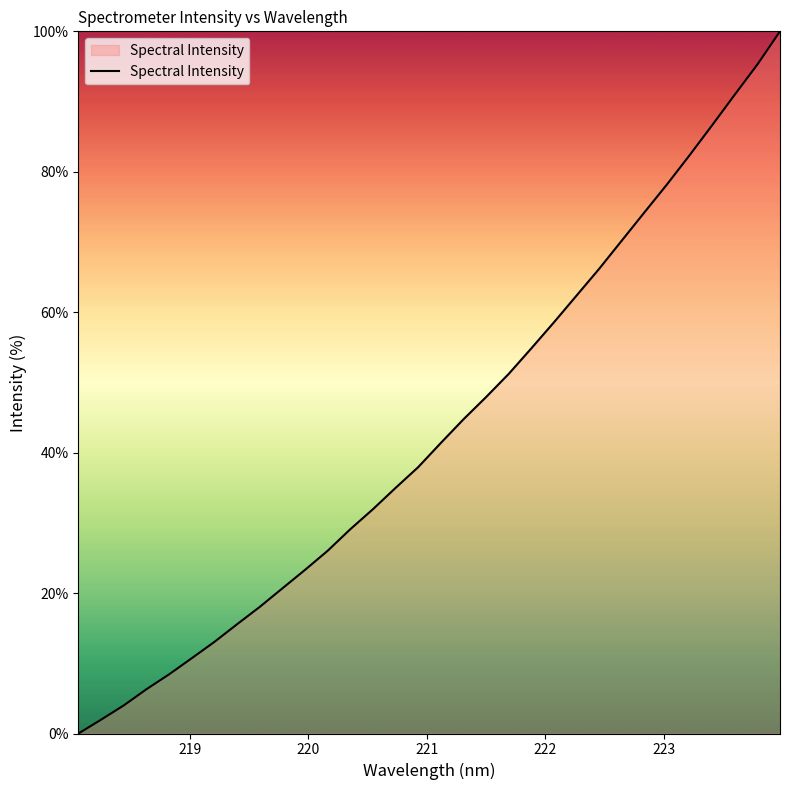

How many lines are shown in the chart?

1